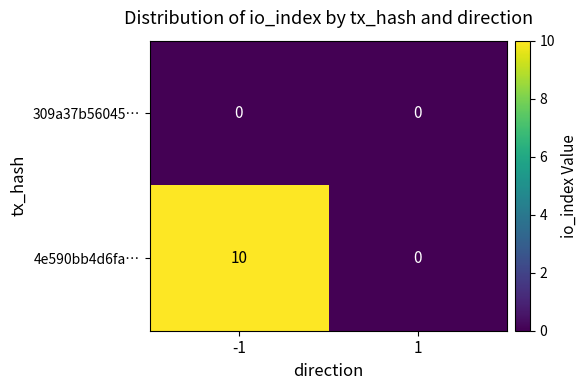

At how many categories does at least one series exceed 8?

1